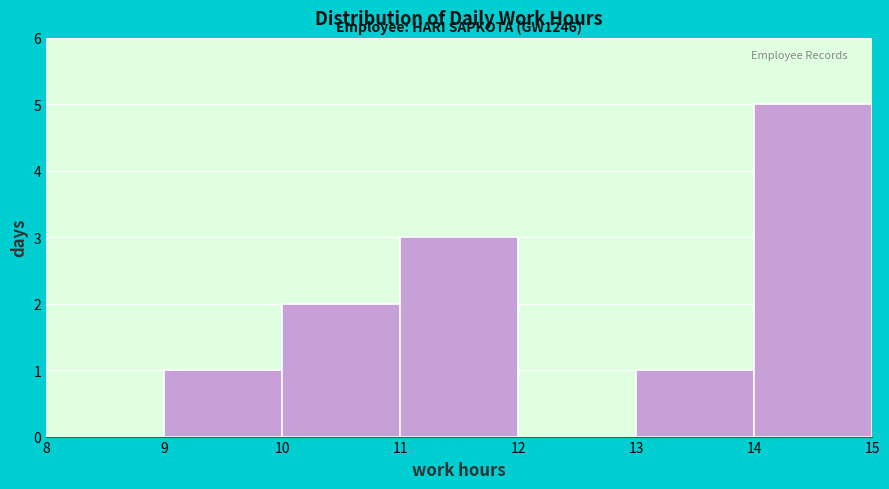

Over which range of the x-axis is the bar tallest?

14 to 15